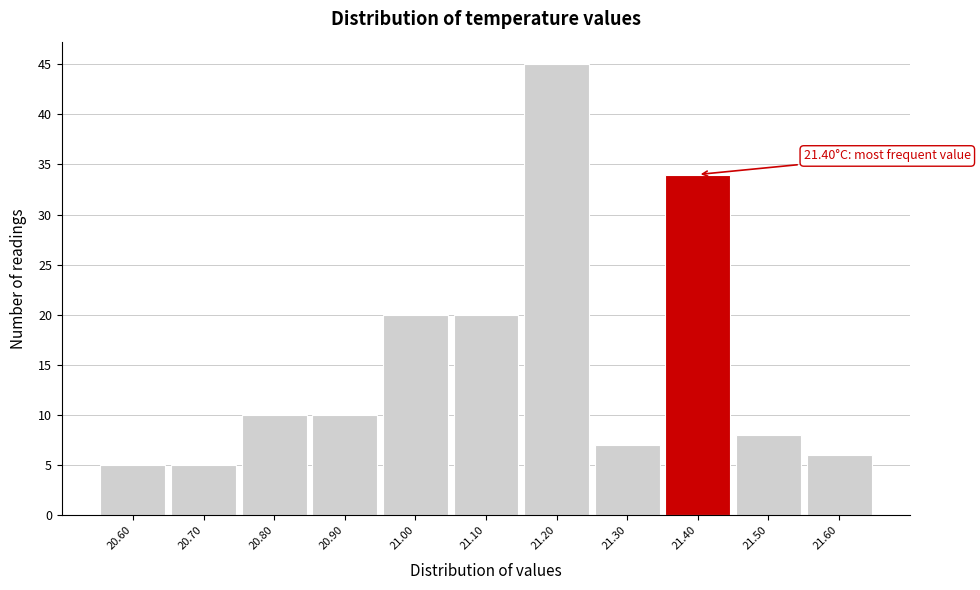

Which range on the x-axis has the tallest bar?

21.15 to 21.25